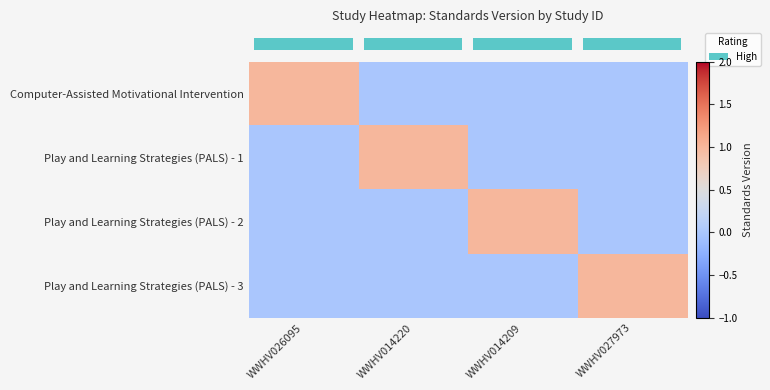

What is the spread (max minus min) of values at WWHV027973?

1